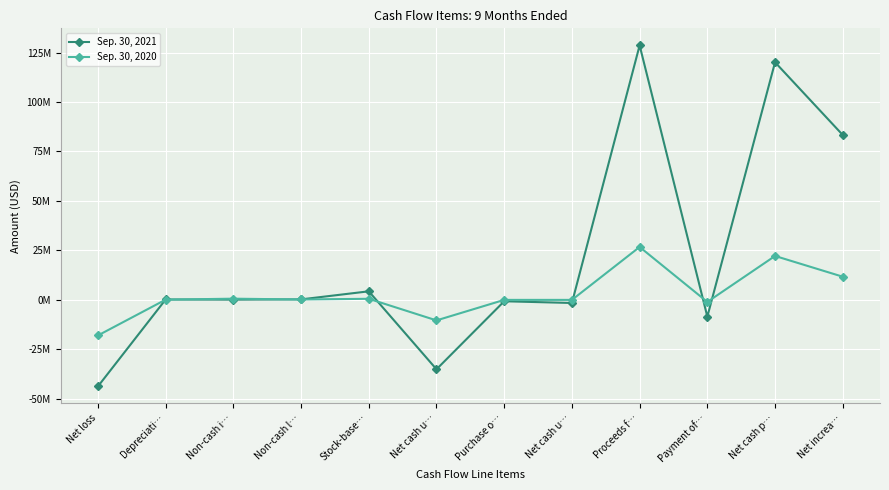

The value of Sep. 30, 2020 at Net increa… is 11.7. True or false?

True